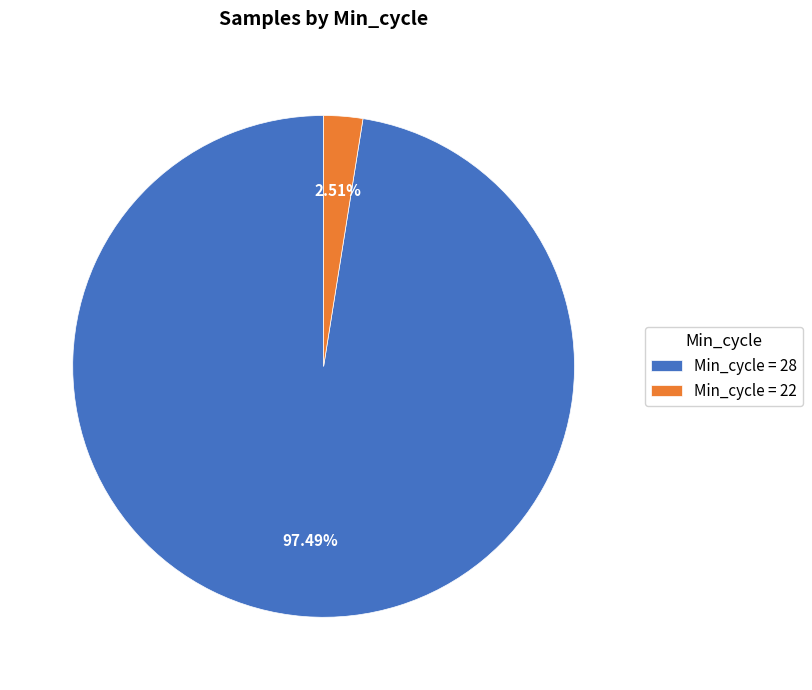

Count the number of slices in the pie.

2